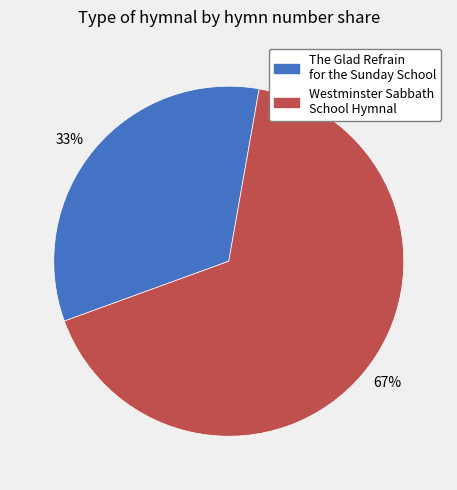

To the nearest percent, what is the average slice percentage?

50%